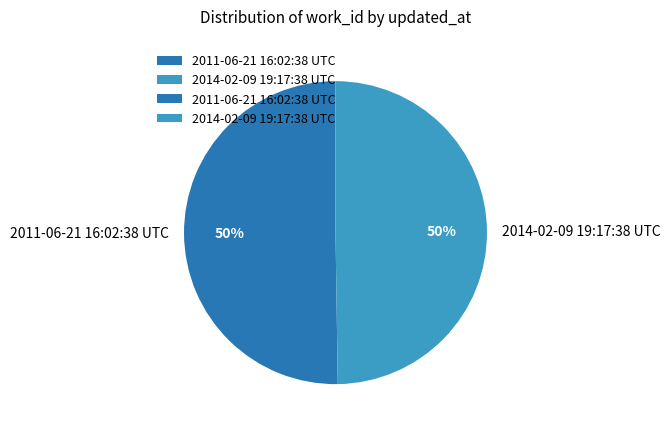

Combined, do 2014-02-09 19:17:38 UTC and 2011-06-21 16:02:38 UTC account for over 50%?

Yes